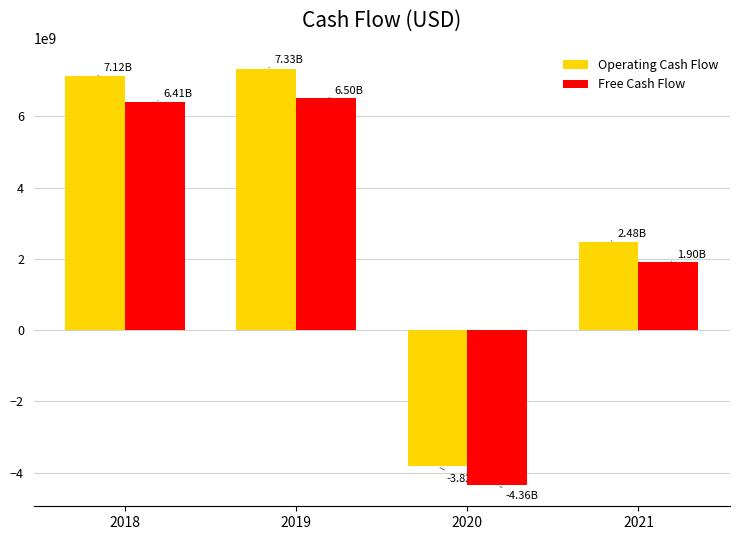

What is the maximum value shown in the chart?

7333000000